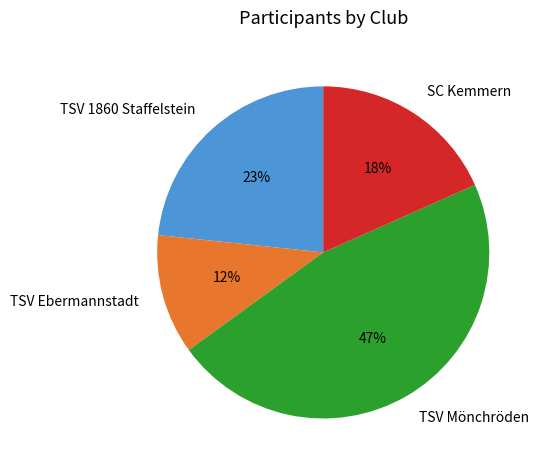

Does TSV Mönchröden account for over 50% of the chart?

No